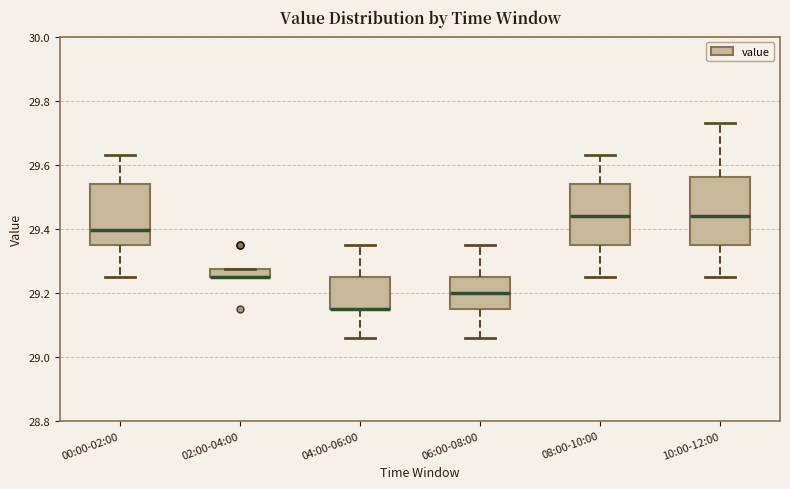

Comparing the boxes themselves (not the whiskers), which one is the tallest?

10:00-12:00